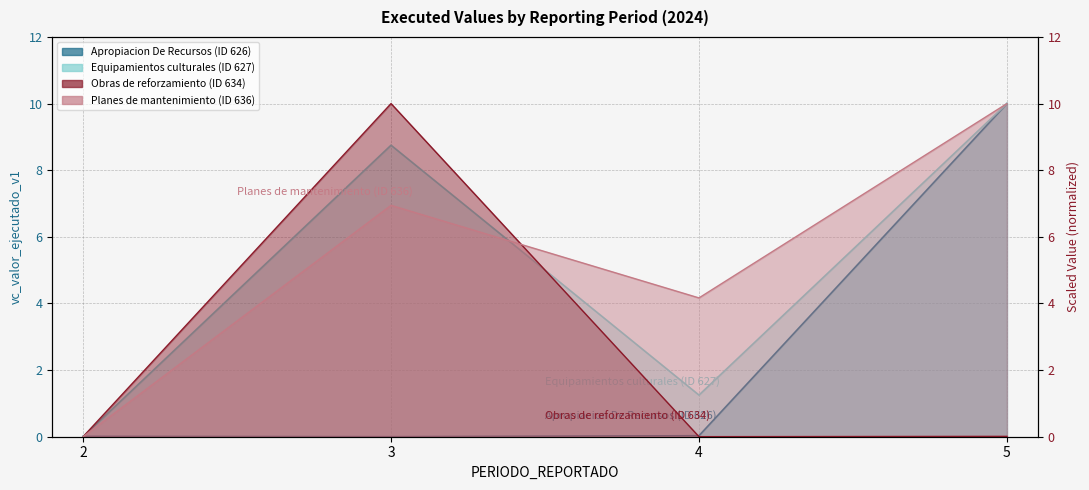

Where is Obras de reforzamiento (ID 634) nearest to the value 5?

5